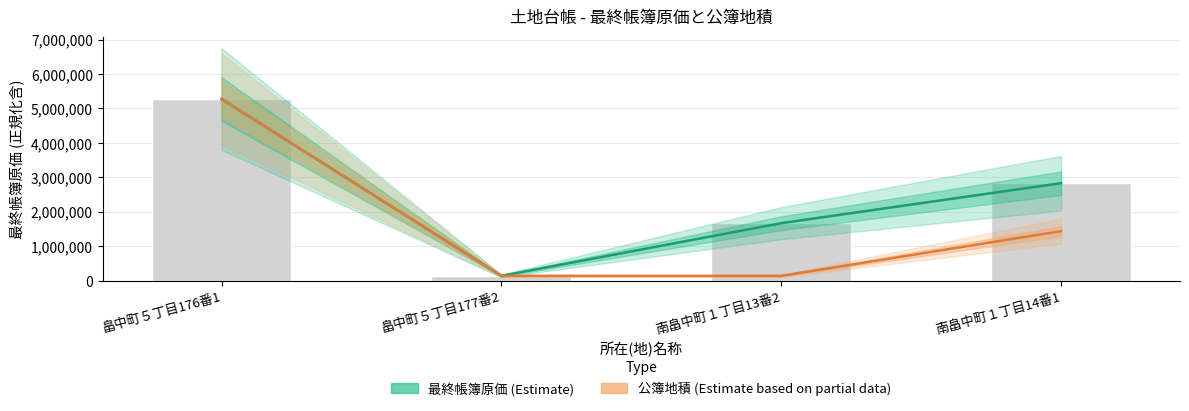

Are the bars grouped side by side (vs. stacked)?

Yes